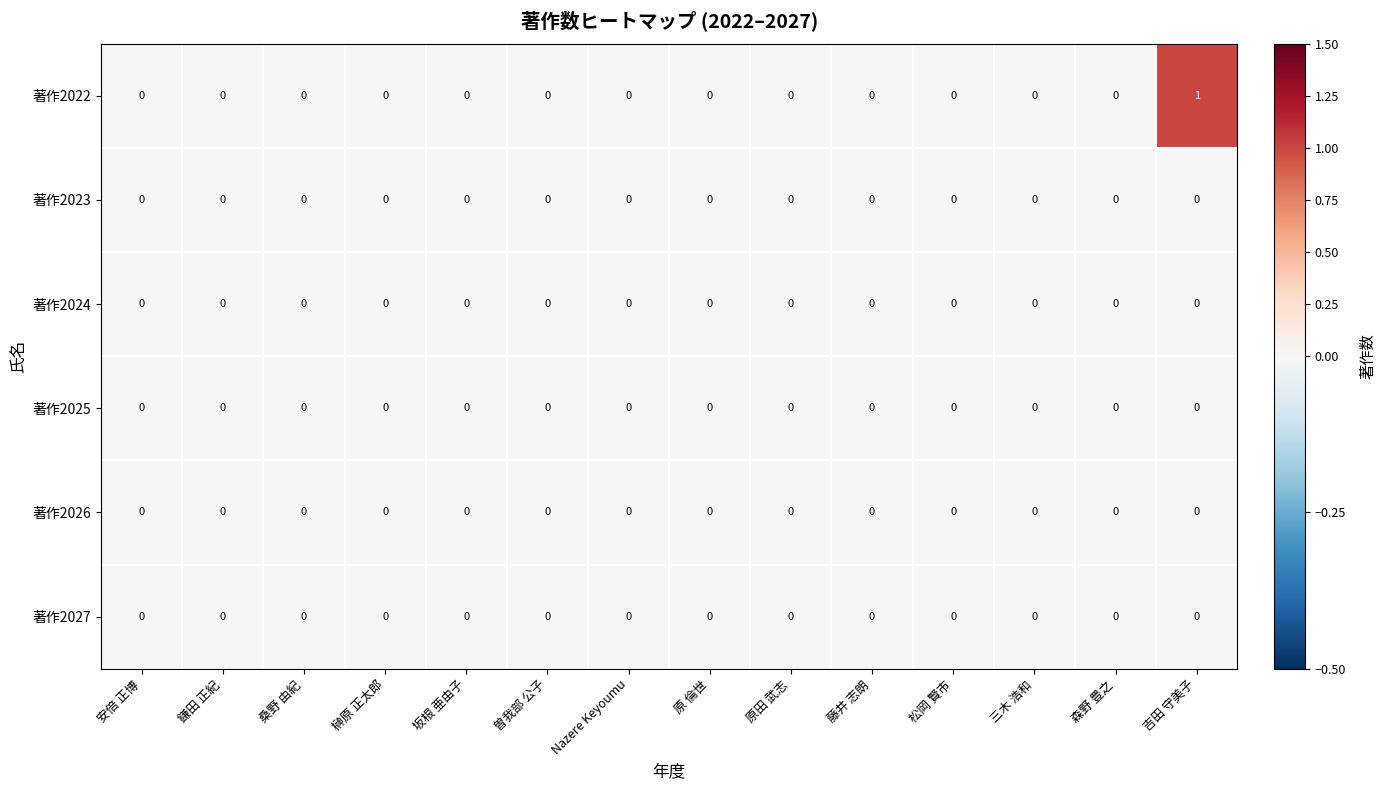

The 著作2024 series shows 0 at 藤井 志朗. True or false?

True